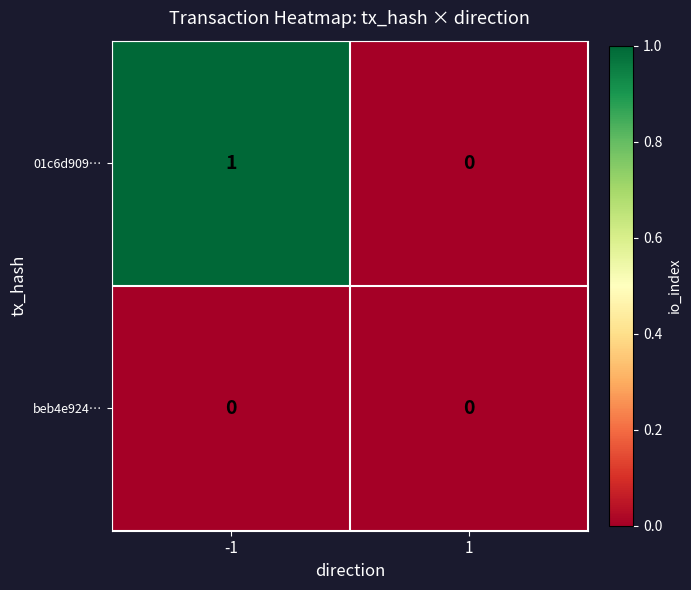

Rank the series by their average value, from lowest to highest.

beb4e924…, 01c6d909…